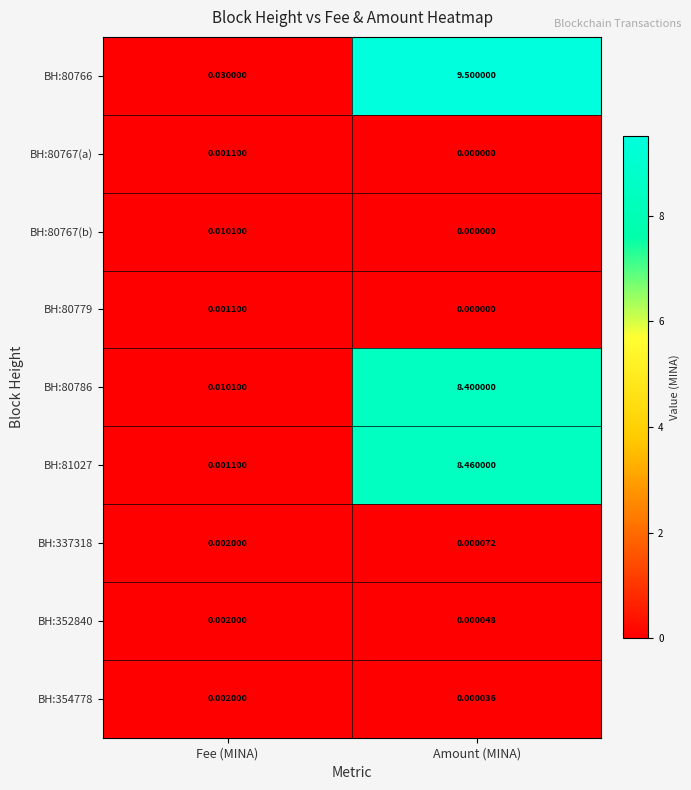

Which label corresponds to the smallest value in the chart?

Amount (MINA)